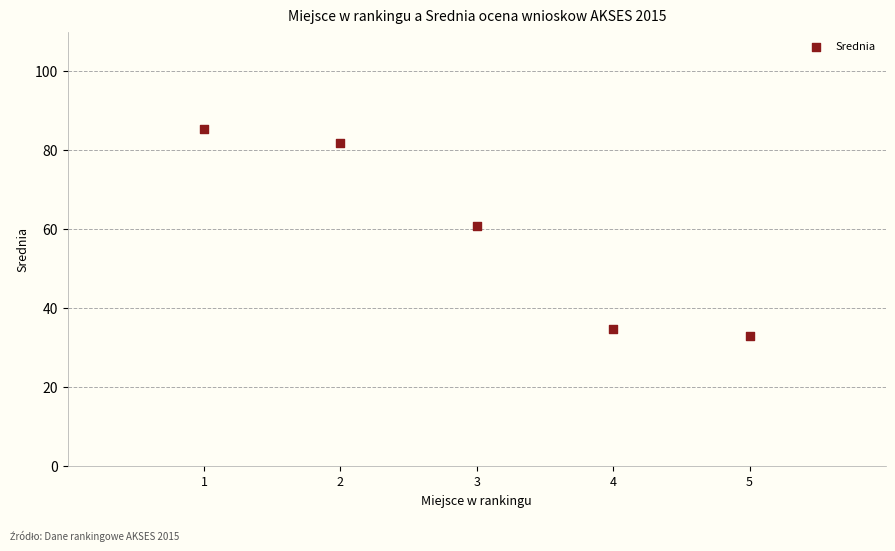

What Y value in the scatter plot is closest to 59?

60.7